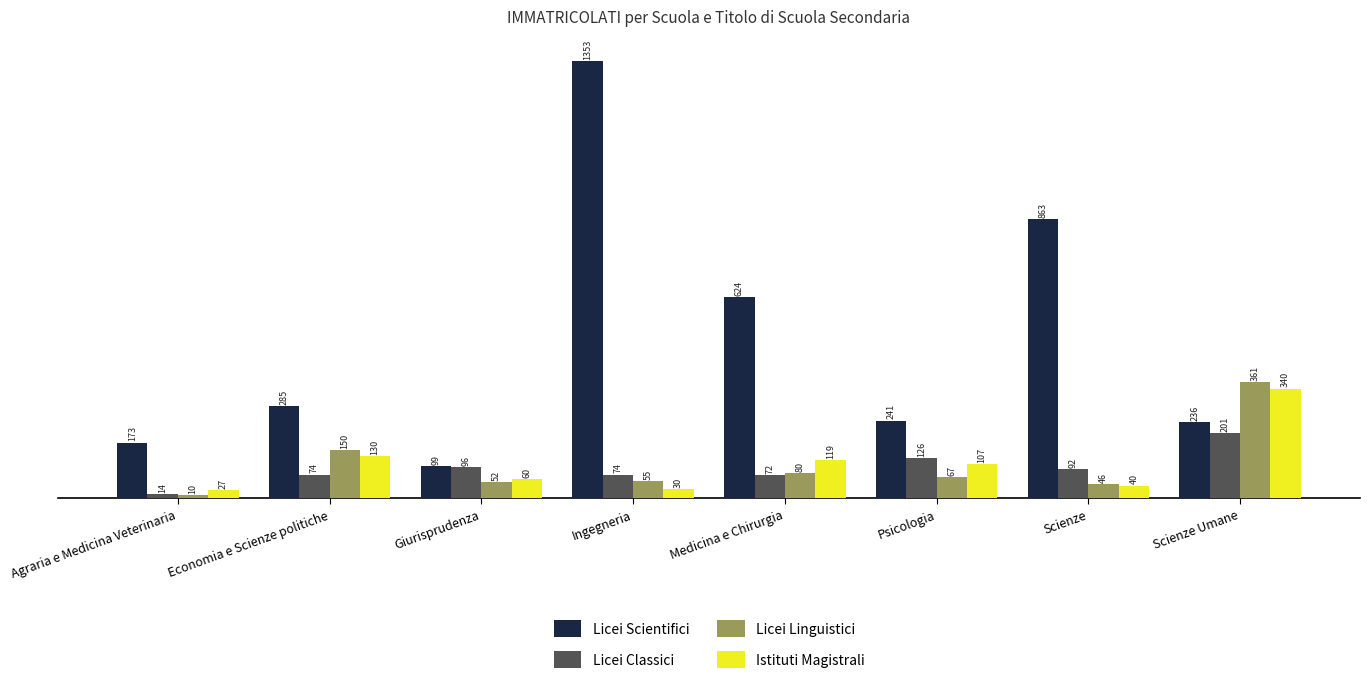

How many distinct data groups are displayed?

4